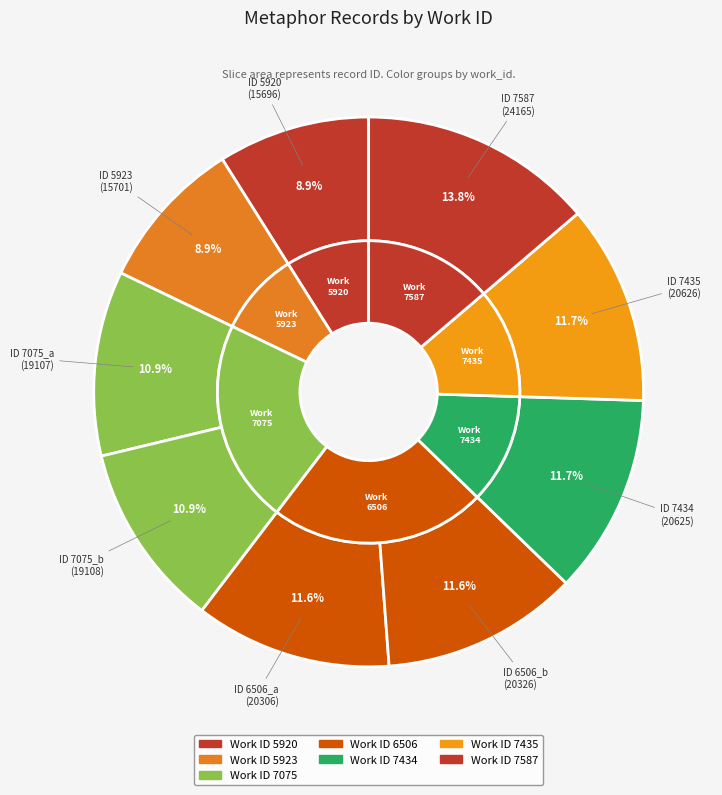

What percentage is the 7075_a slice, to the nearest percent?

11%